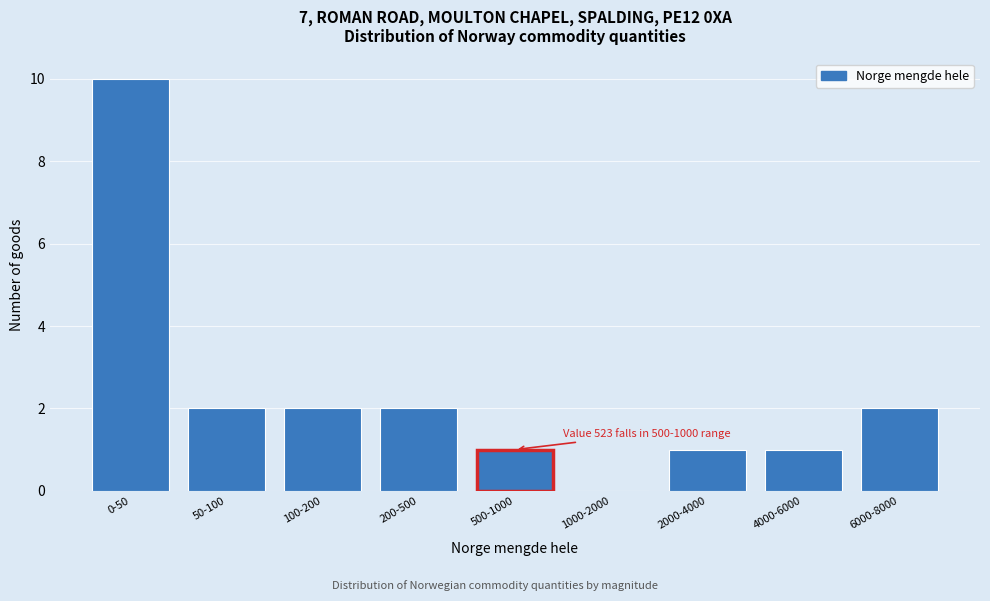

Reading right to left, transcribe all the data shown in this chart.

6000-8000=2	4000-6000=1	2000-4000=1	1000-2000=0	500-1000=1	200-500=2	100-200=2	50-100=2	0-50=10